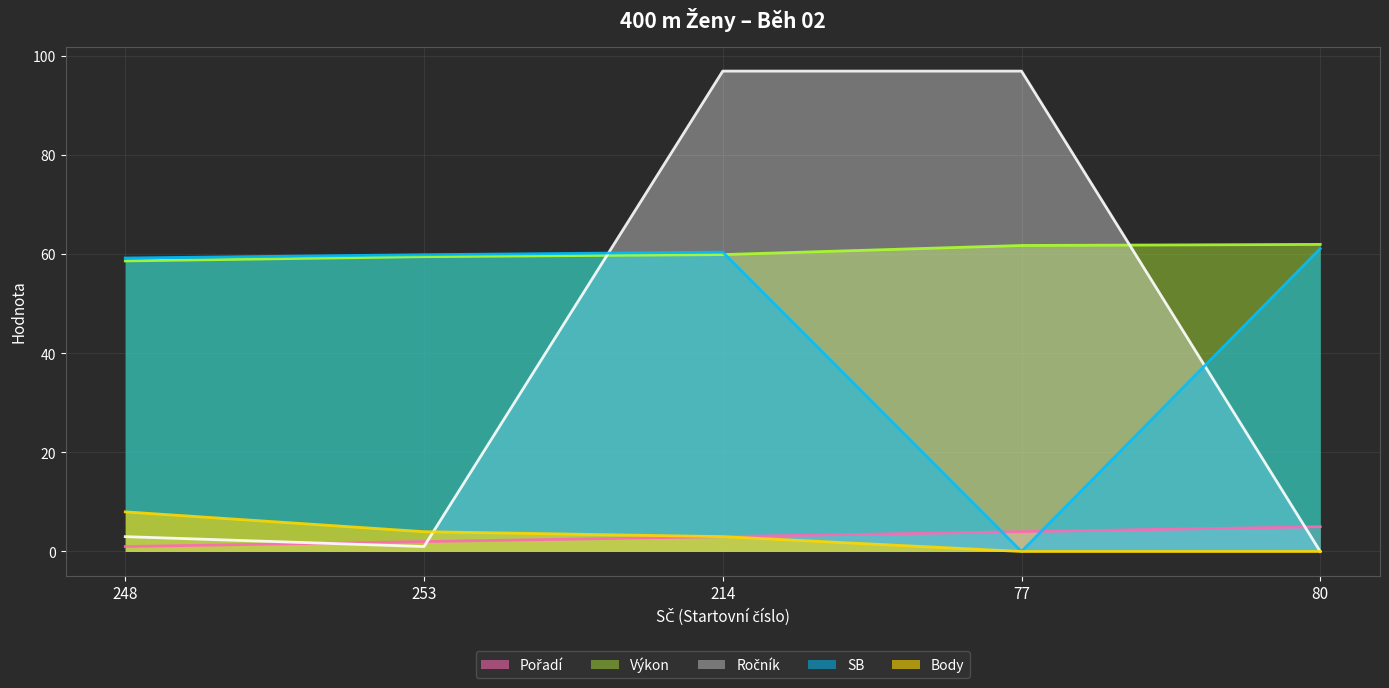

Where does the SB (line) series first go above 59?

248